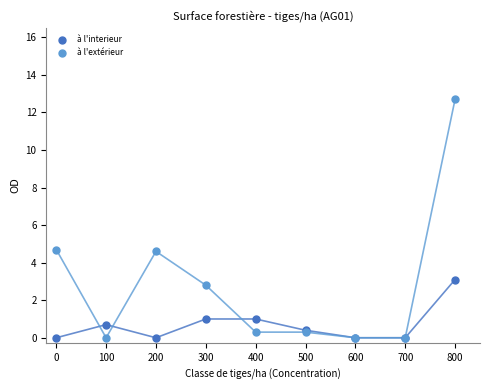

Which series contains the highest Y value?

à l'extérieur